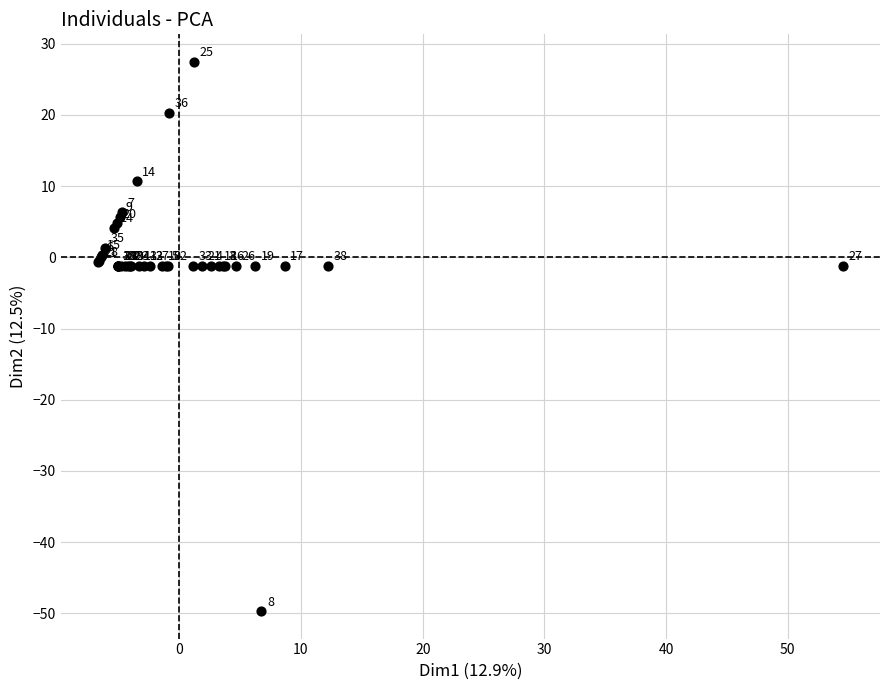

What Y value in the scatter plot is closest to -11?

-1.2